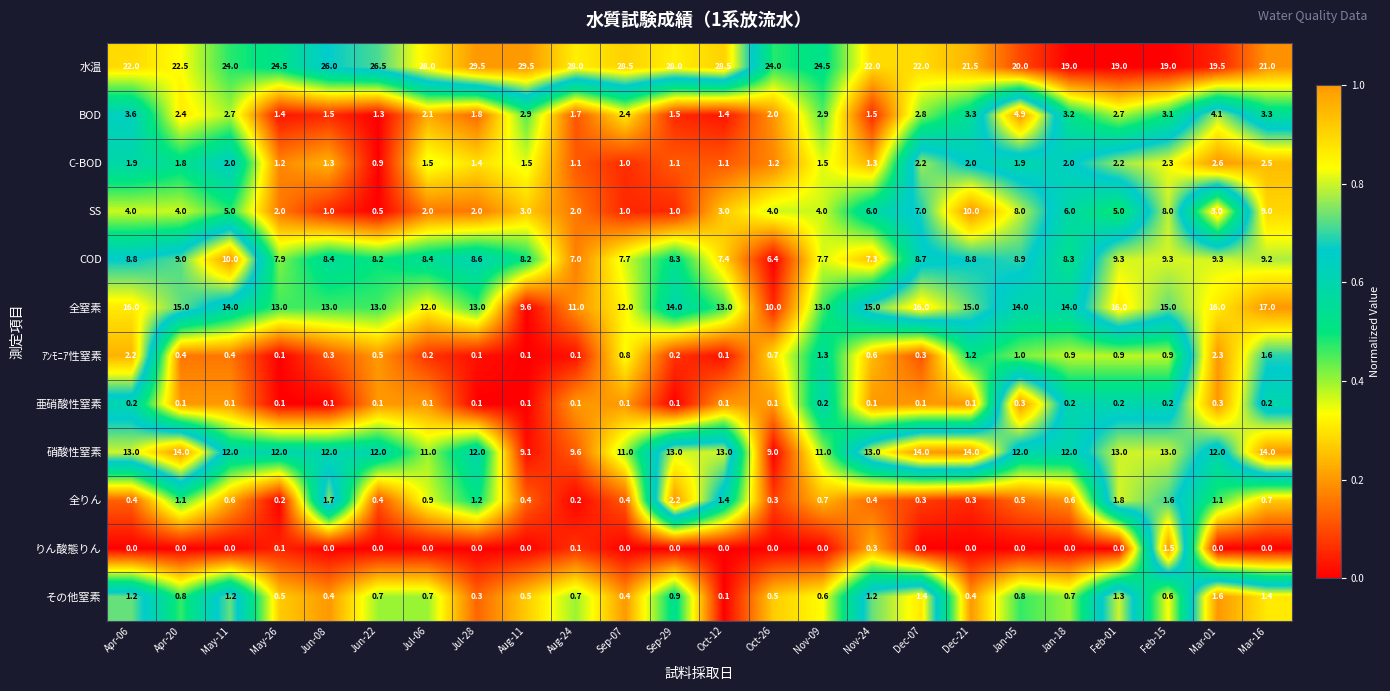

Is it true that その他窒素 equals 1.4 at Dec-07?

True